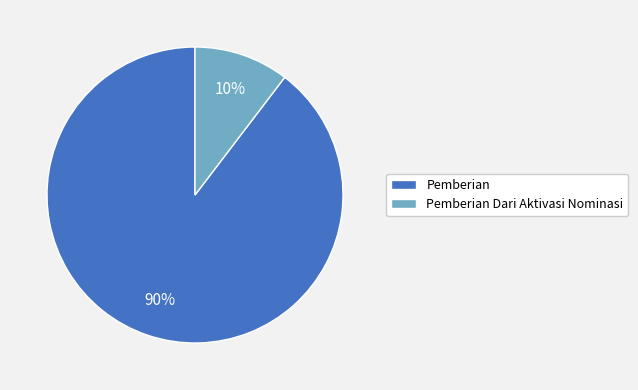

How many slices are in this pie chart?

2